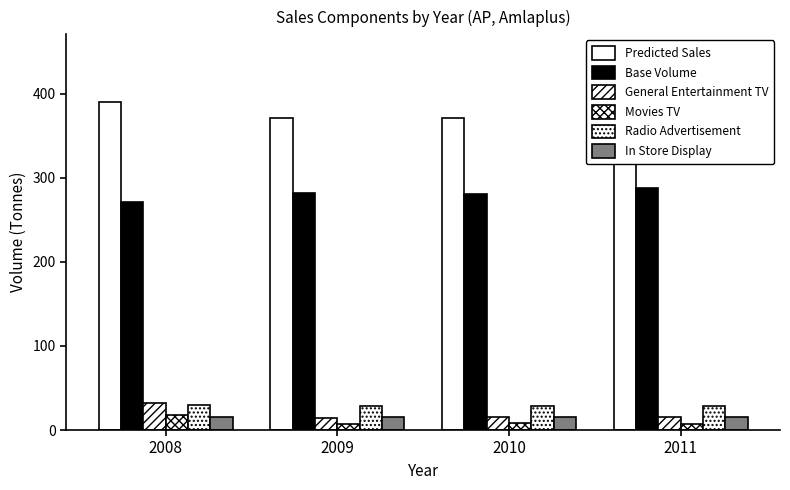

The General Entertainment TV series shows 31.7 at 2008. True or false?

True